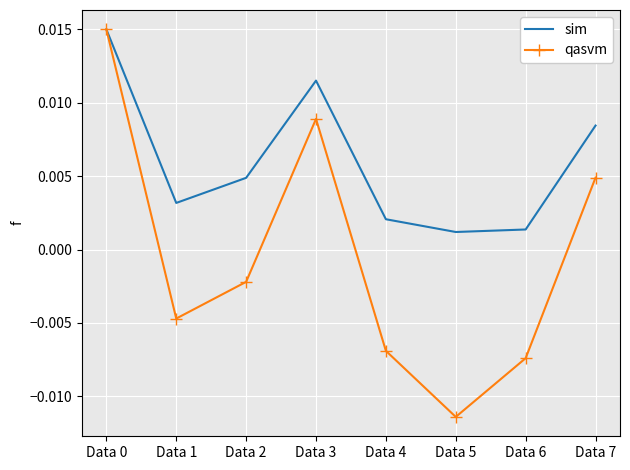

How many distinct data groups are displayed?

2